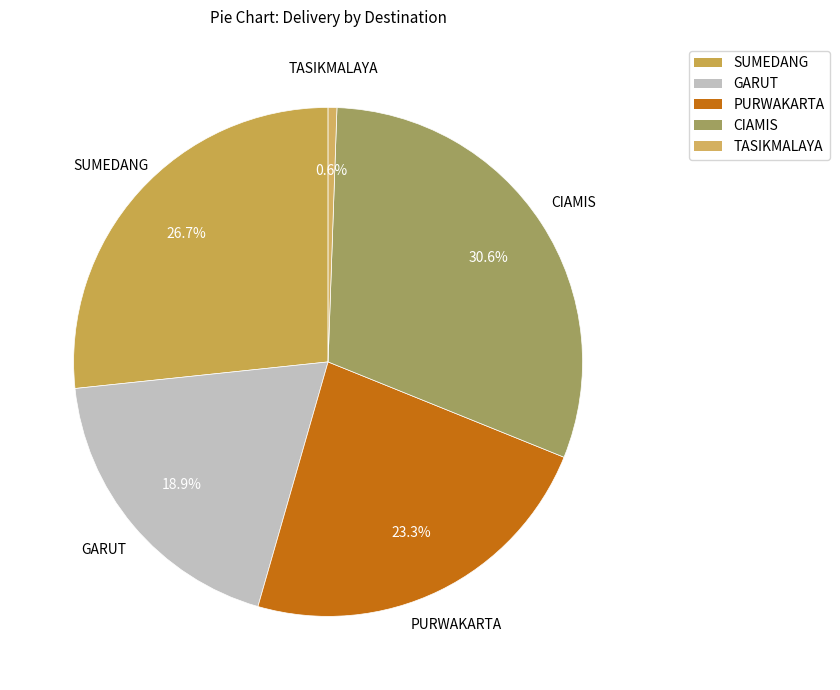

Does any single category account for the majority?

No